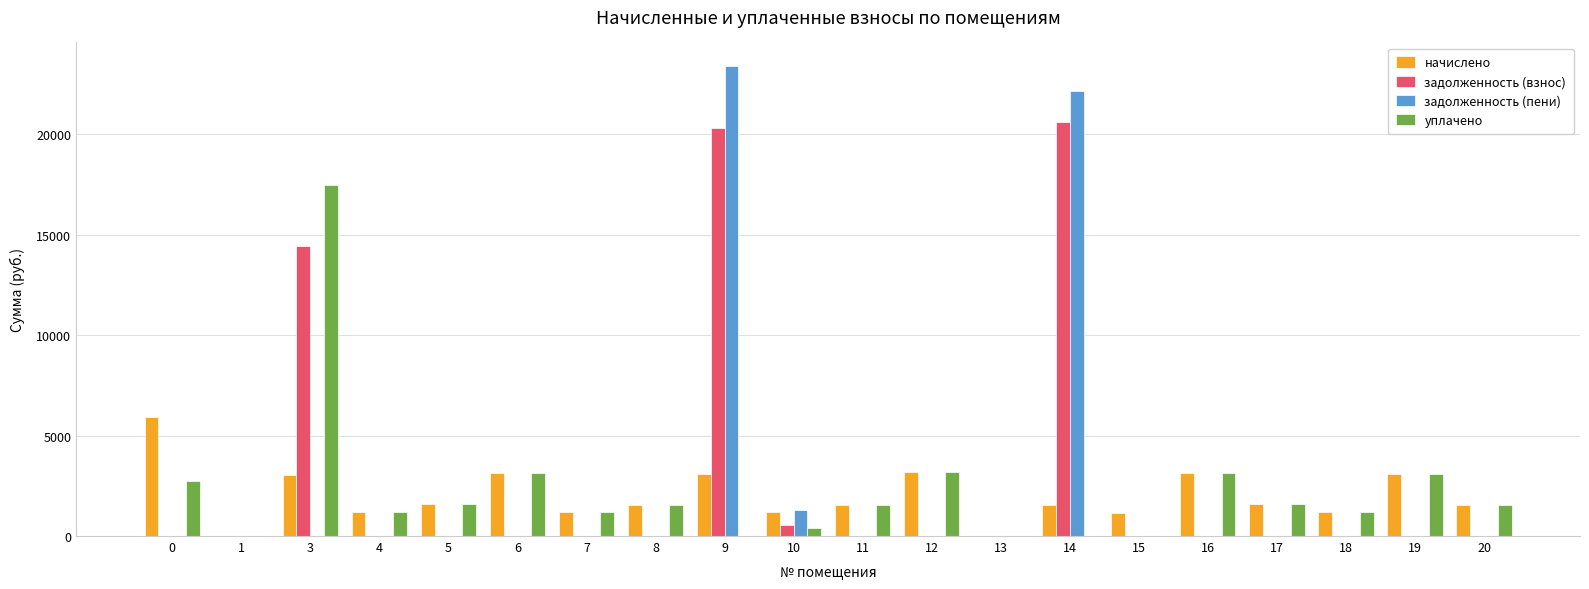

Which series has the largest range (max minus min)?

задолженность (пени)